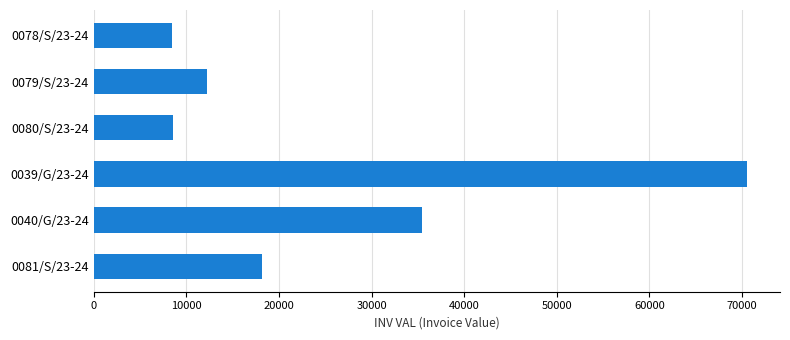

Which label corresponds to the largest value in the chart?

0039/G/23-24